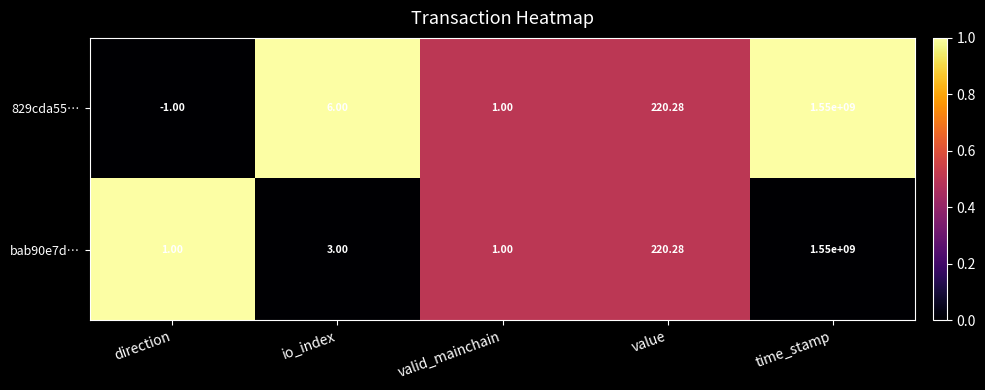

Rank the categories by 829cda55… value from lowest to highest.

direction, valid_mainchain, io_index, value, time_stamp